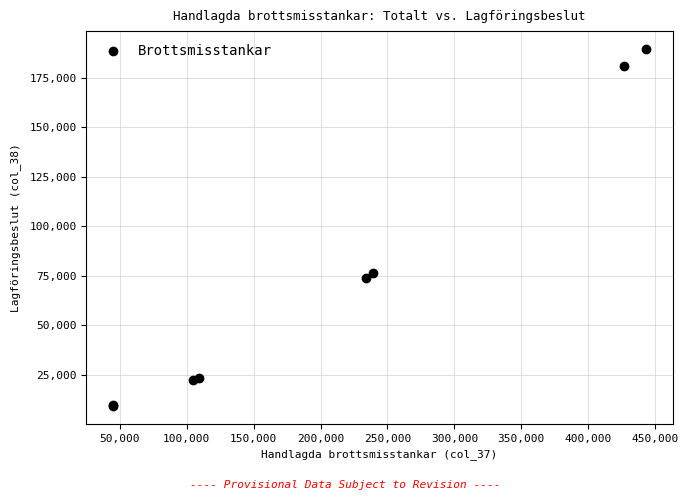

What Y value in the scatter plot is closest to 99331?

76255